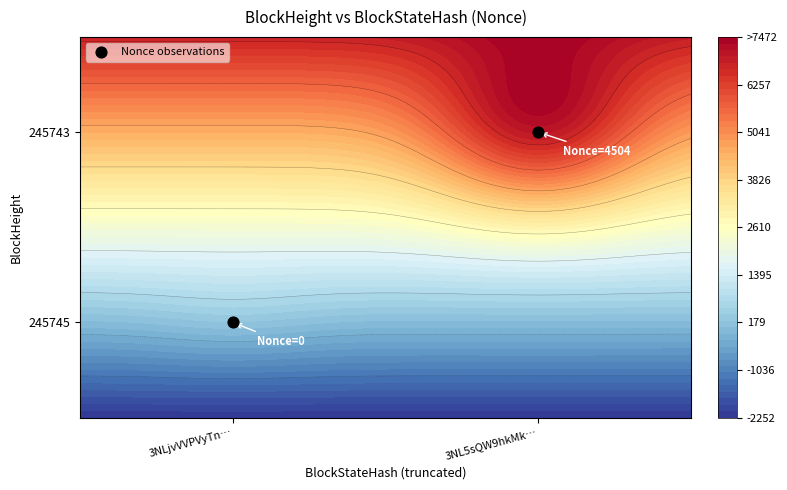

List the labels in order of value, largest first.

3NL5sQW9hkMk…, 3NLjvVVPVyTn…